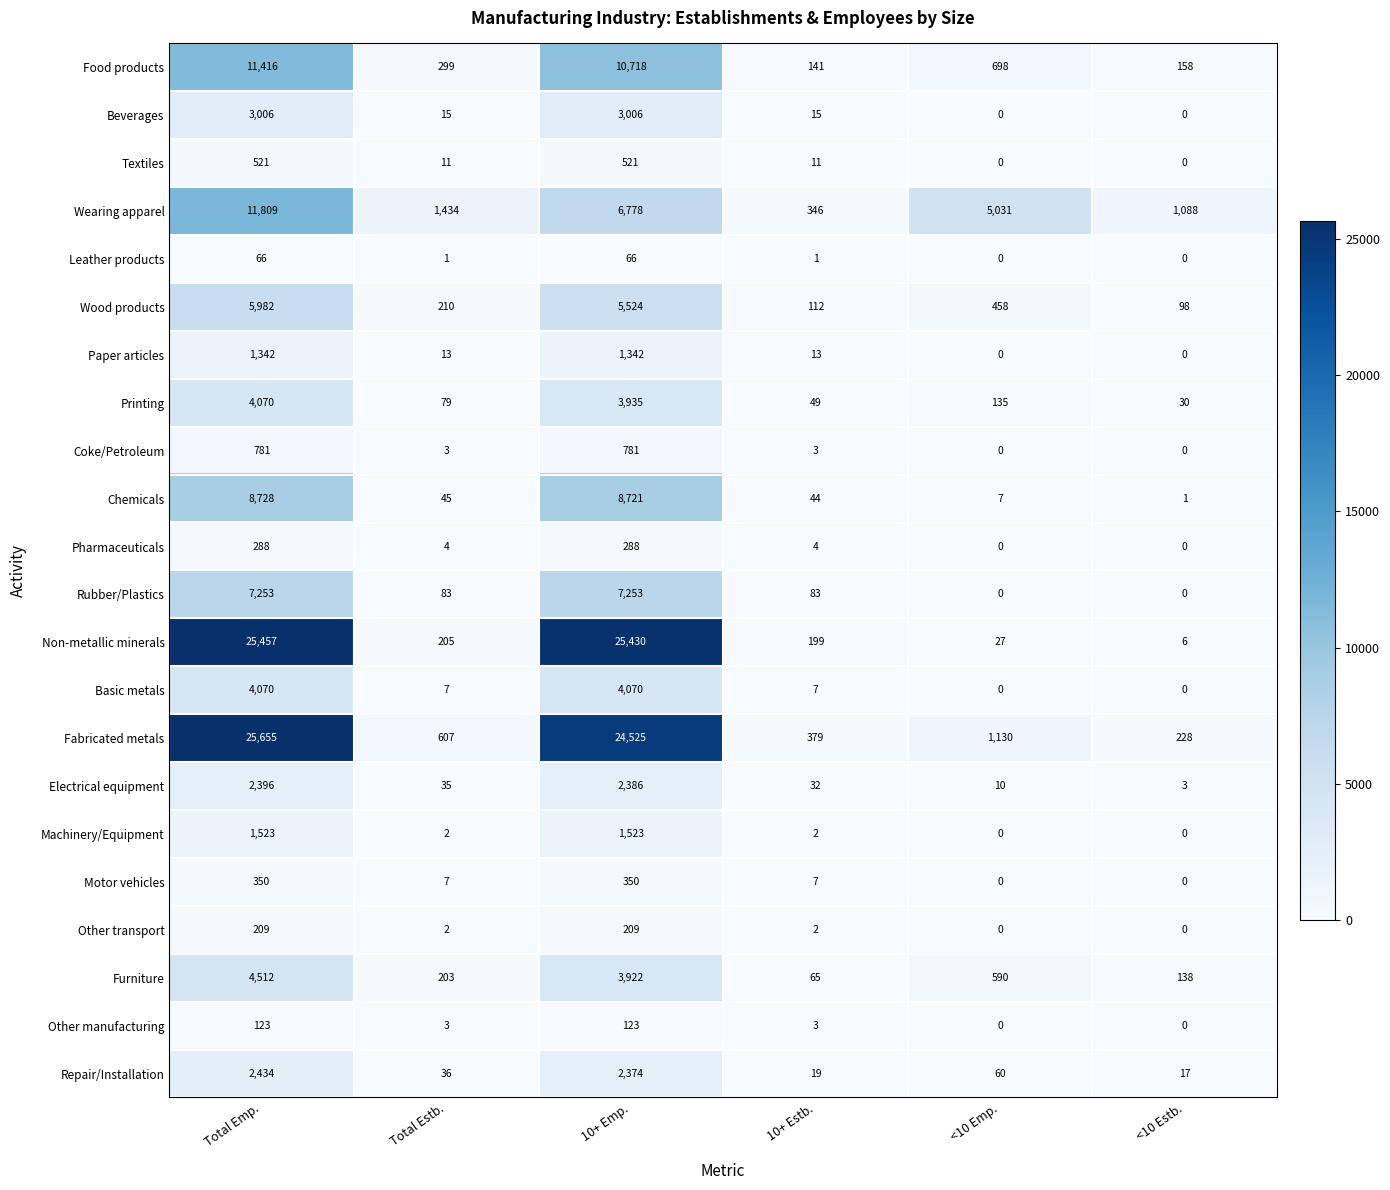

Which series has the largest total across all categories?

Fabricated metals